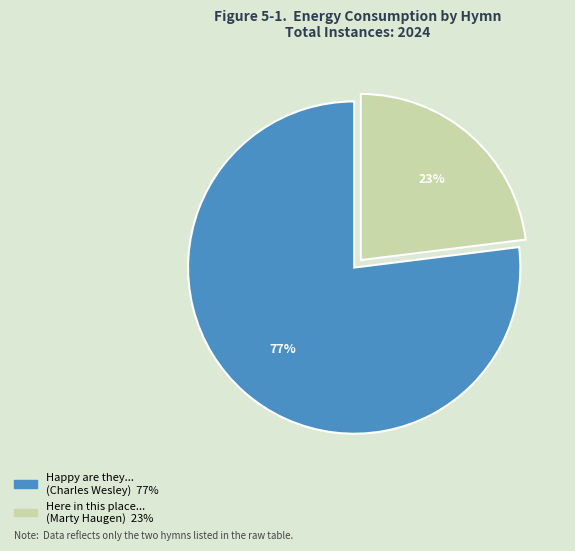

To the nearest percent, what is the difference between the largest and smallest slice percentages?

54%